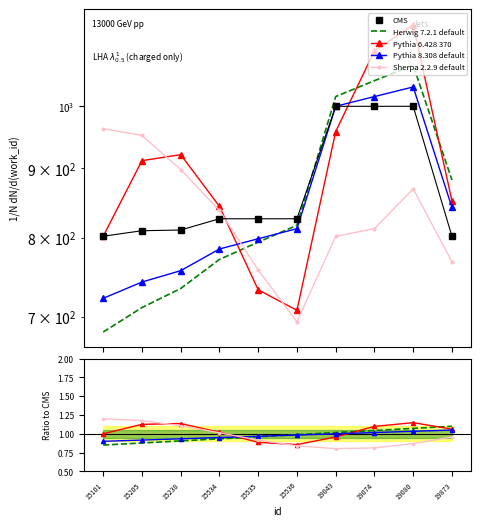

What are all the series names shown in the legend?

CMS, Herwig 7.2.1 default, Pythia 6.428 370, Pythia 8.308 default, Sherpa 2.2.9 default